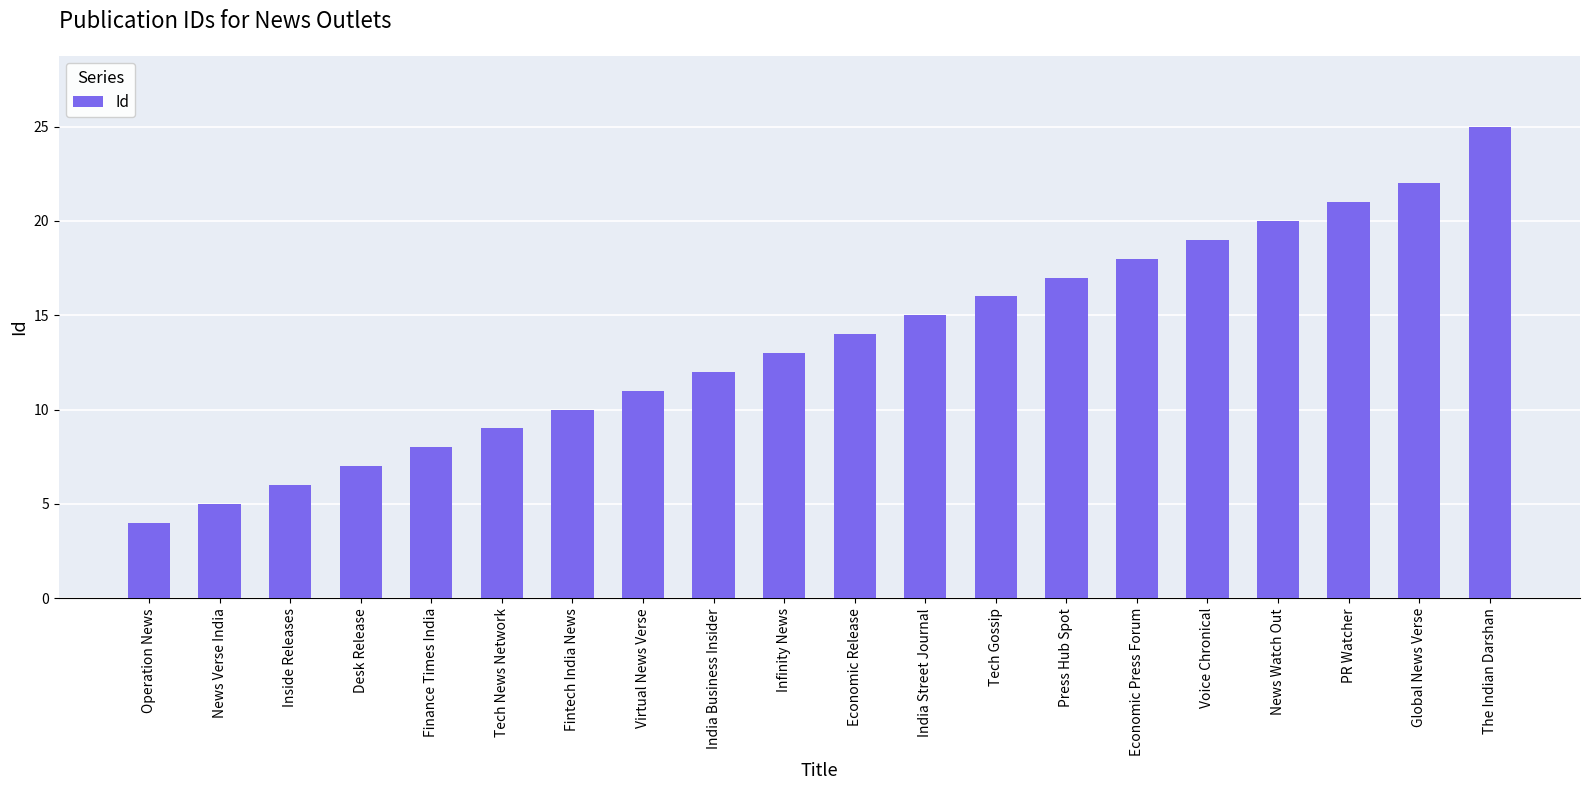

What is the change in value from Virtual News Verse to India Business Insider?

+1